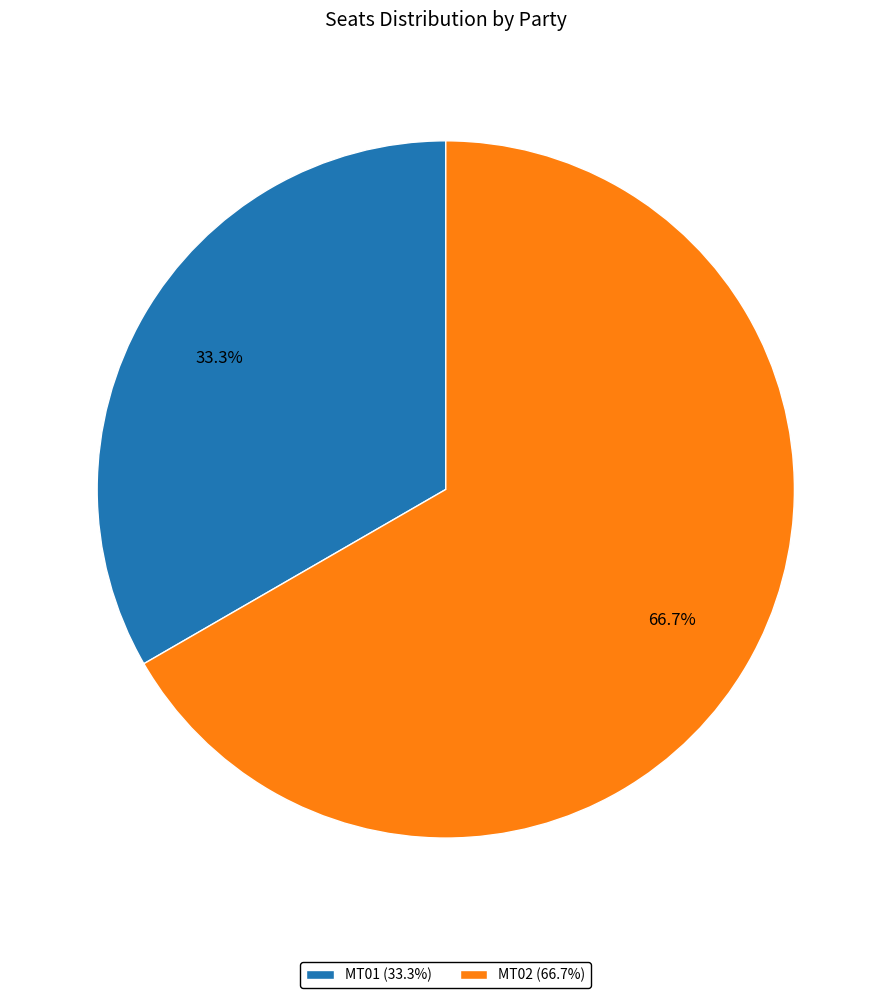

Does any single category account for the majority?

Yes